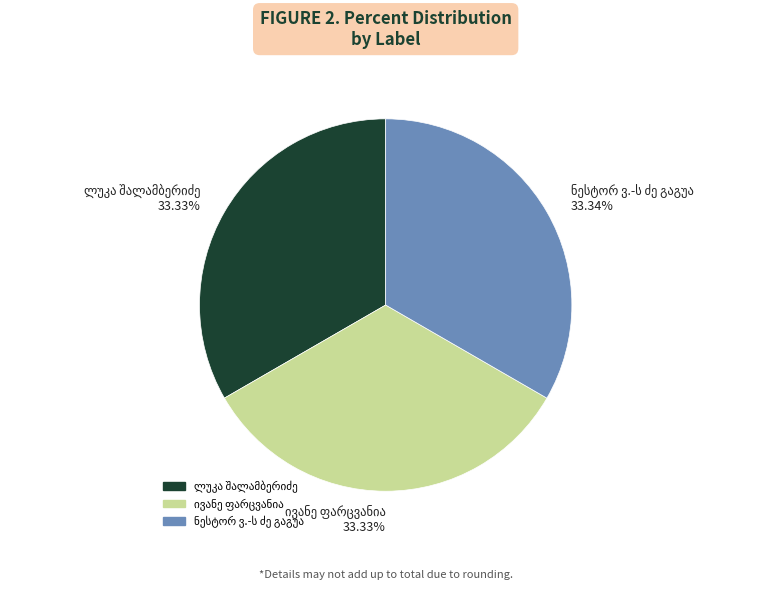

Is there any slice that represents more than half of the pie?

No